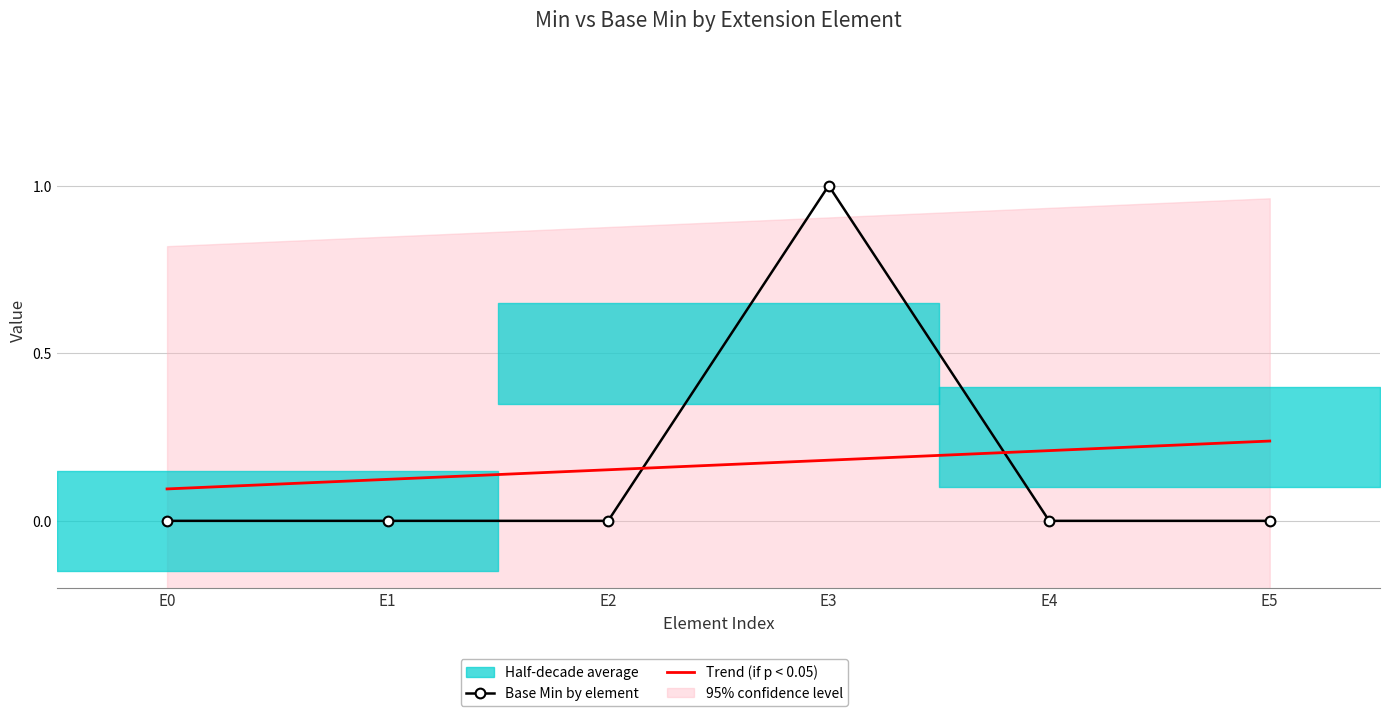

What is the difference between the second highest and minimum values in the Trend (if p < 0.05) series?

0.1